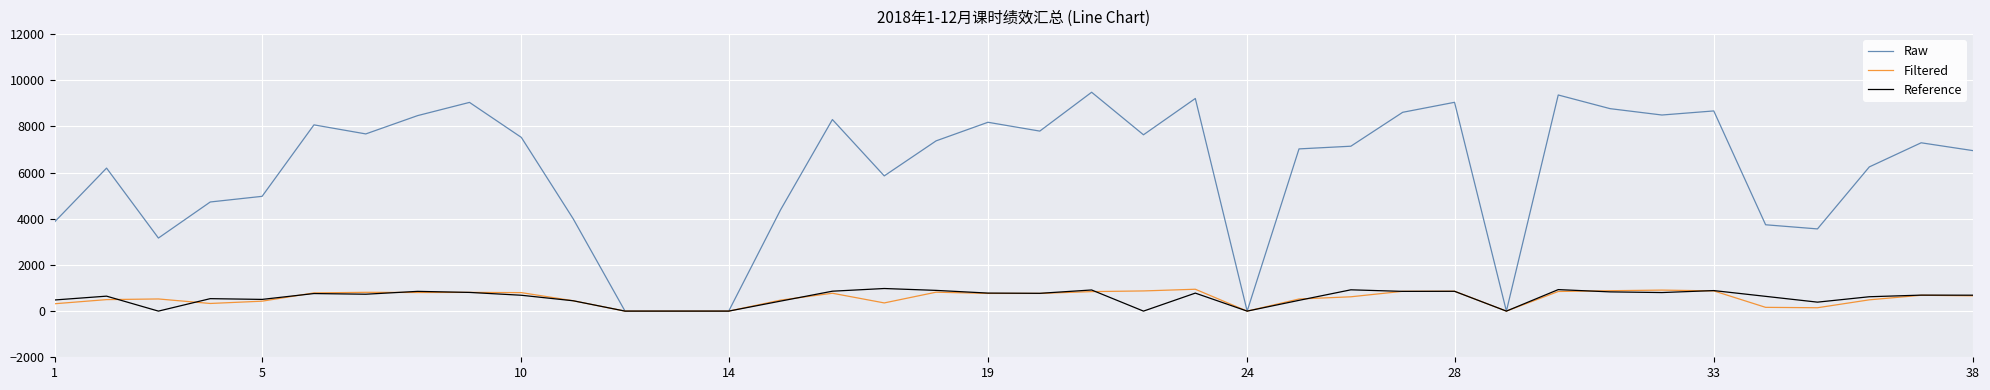

What is the highest value of the Filtered series?

947.2